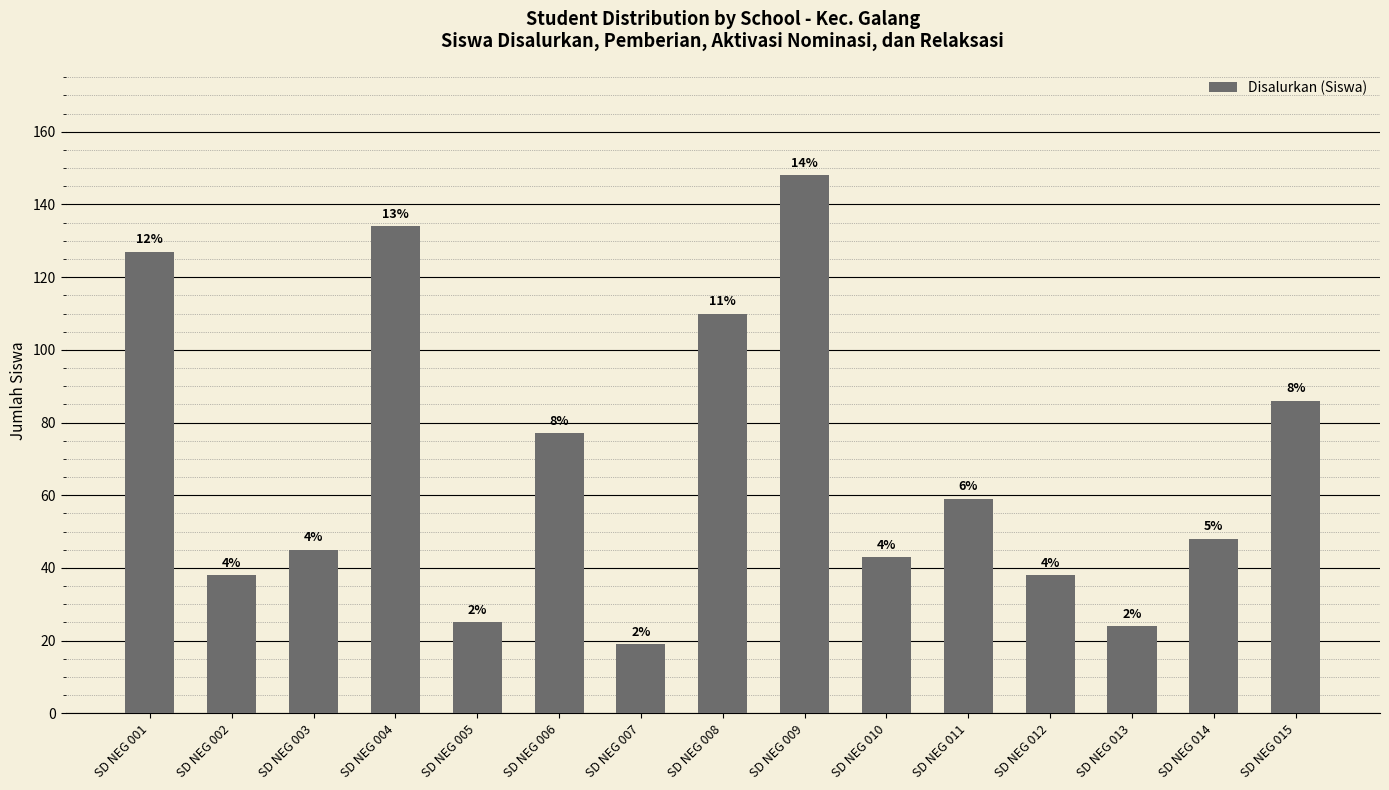

Where does the data first go above 48?

SD NEG 001